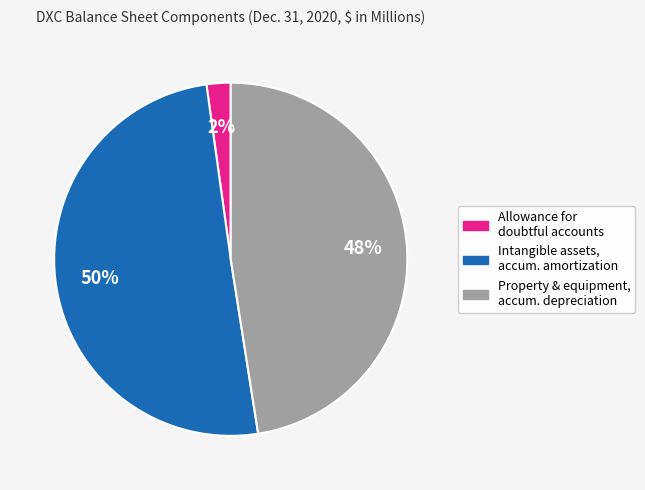

To the nearest percent, what is the average slice percentage?

33%